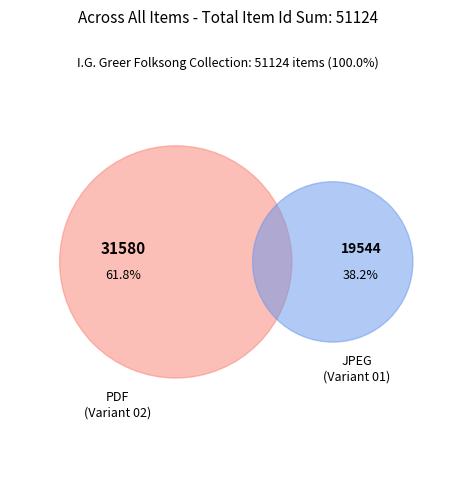

To the nearest percent, what is the combined percentage of Hicks Farewell Lyric Variant 01 and Hicks Farewell Lyric Variant 02?

100%